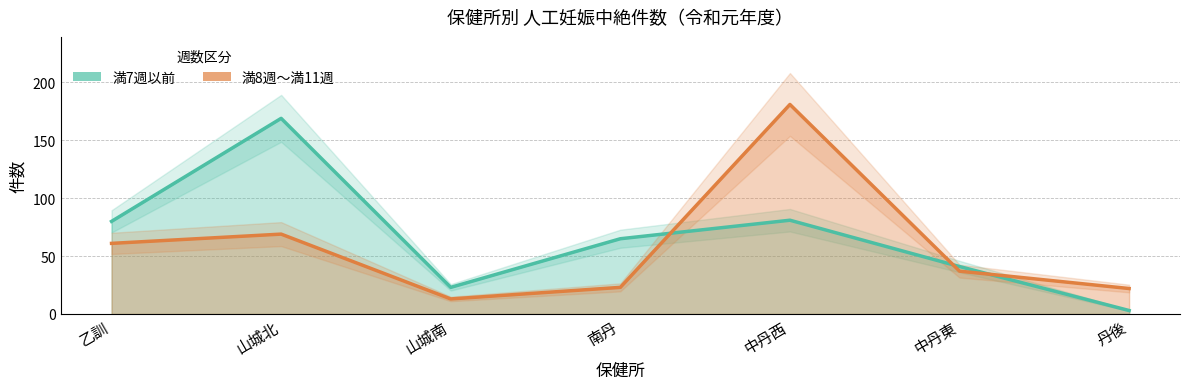

Which series has the largest total across all categories?

満7週以前